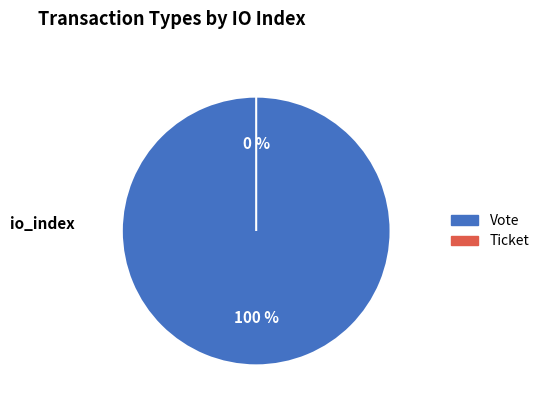

Rank the categories by value from lowest to highest.

Ticket, Vote